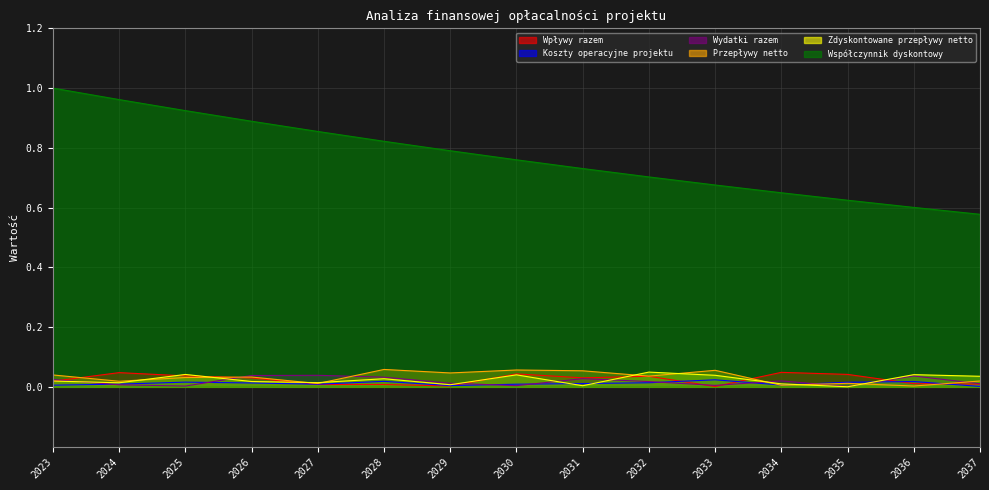

True or false: Zdyskontowane przepływy netto has more than 1 interior local peaks.

True